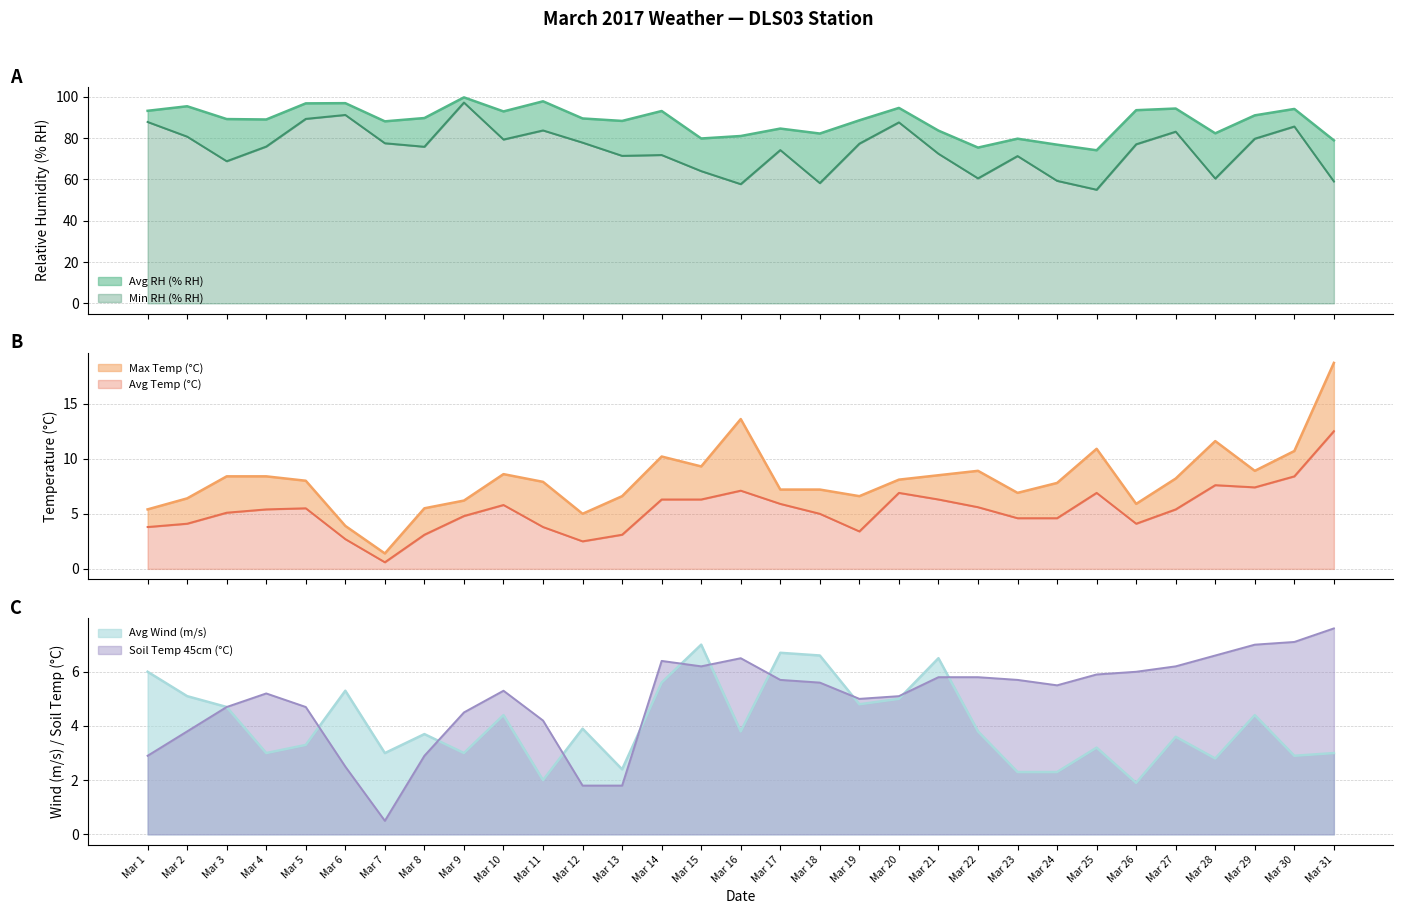

Is the value of Avg RH (% RH) at Mar 5 greater than the value of Max Temp (°C) at Mar 1?

Yes